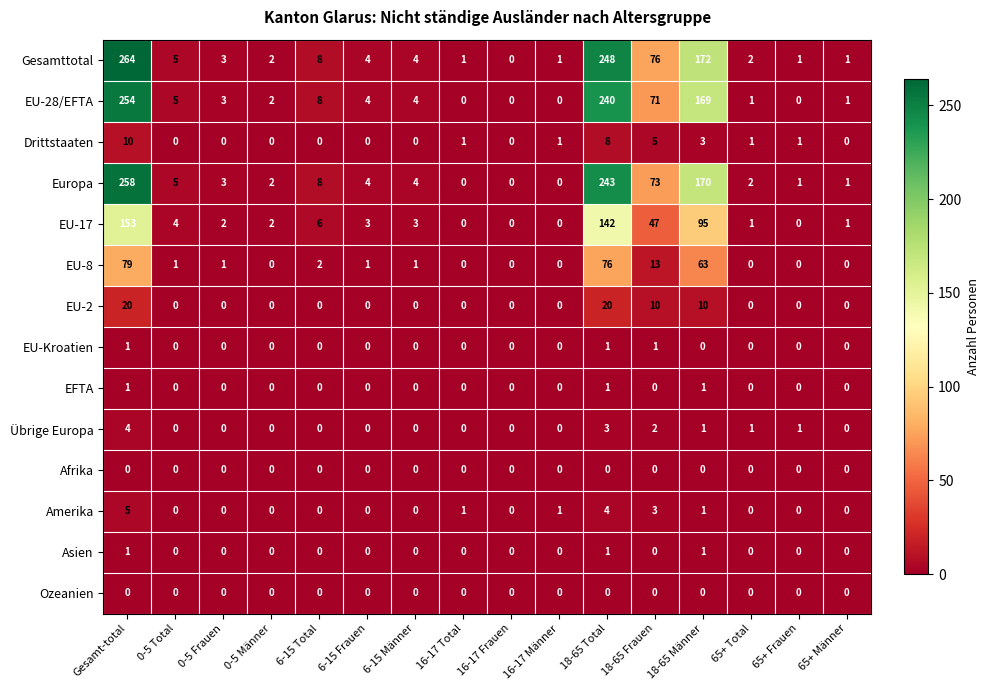

Between 0-5 Frauen and 18-65 Frauen, which series saw the biggest shift?

Gesamttotal